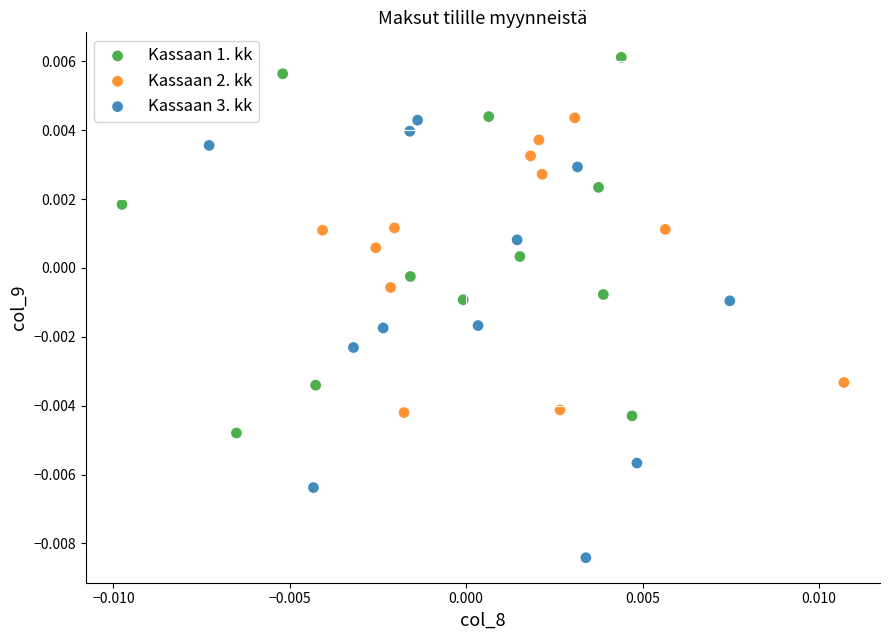

Which series reaches the maximum Y coordinate?

Kassaan 1. kk